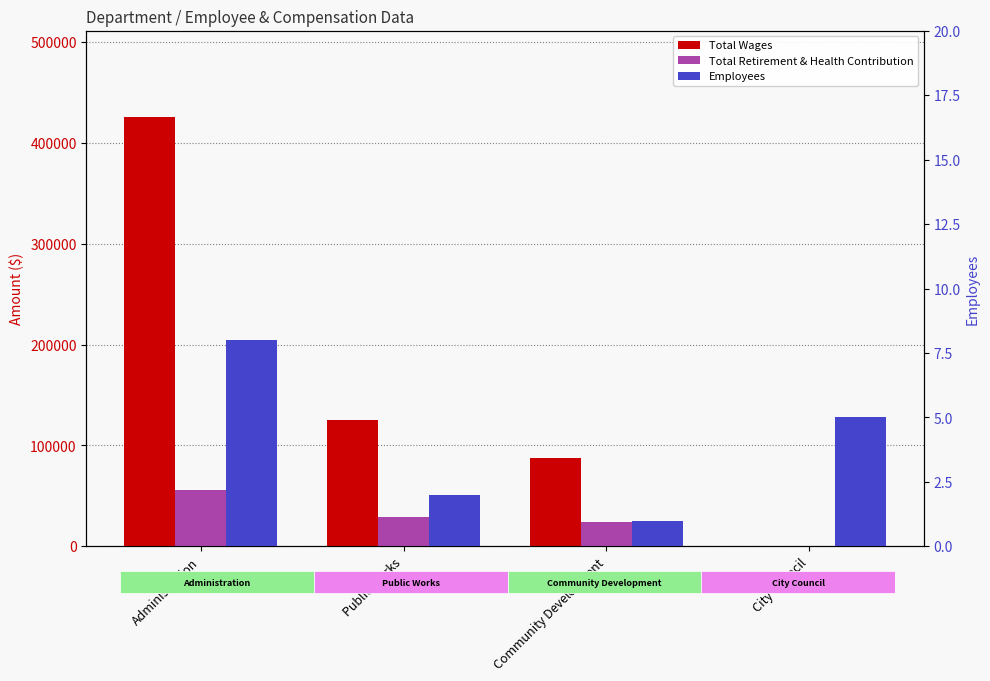

Reading left to right, list all the values displayed in this chart.

Total Wages: 425878	124863	87378	0
Total Retirement & Health Contribution: 55682	29382	24196	0
Employees: 8	2	1	5